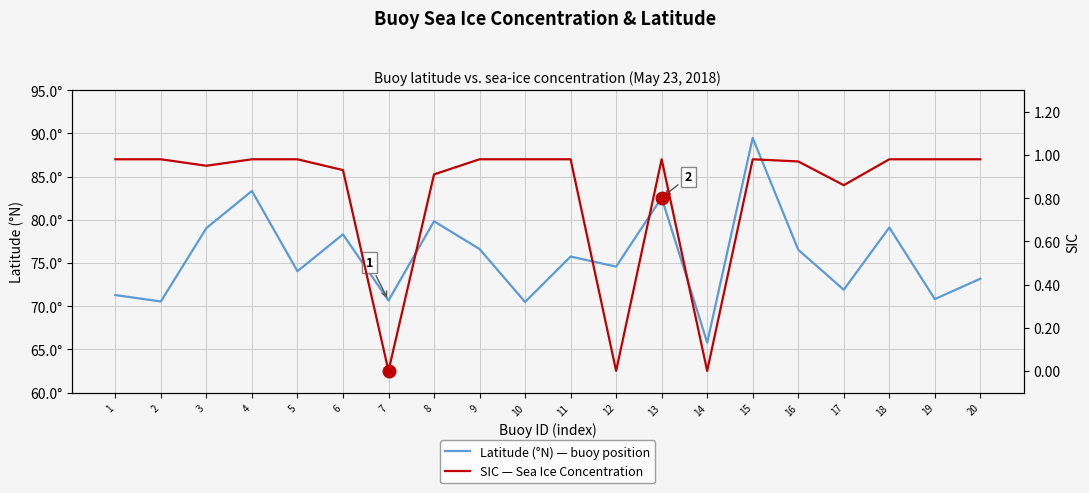

In SIC — Sea Ice Concentration, how many points are higher than both neighbors (excluding endpoints)?

2